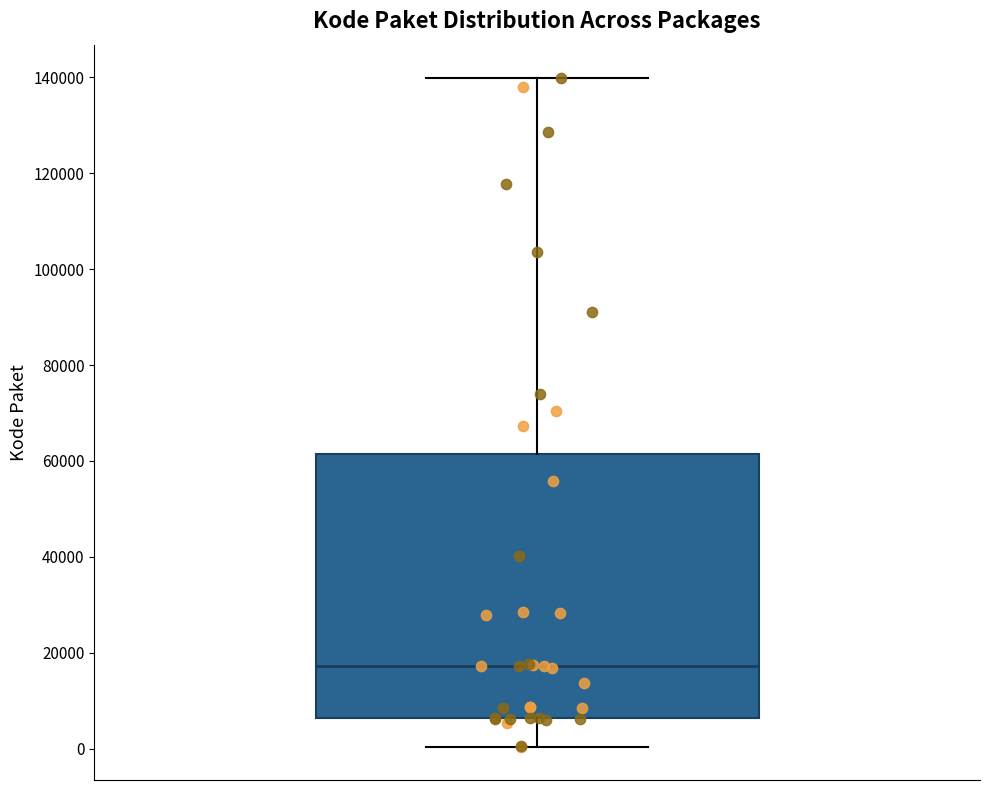

Transcribe this box plot: give where the median line is, the range the box spans, and where the two whiskers end, as read against the y-axis. The values are not printed on the chart, so give them approximately, as read against the axis.

median 18000, box 6000 to 62000, whiskers 0 to 140000